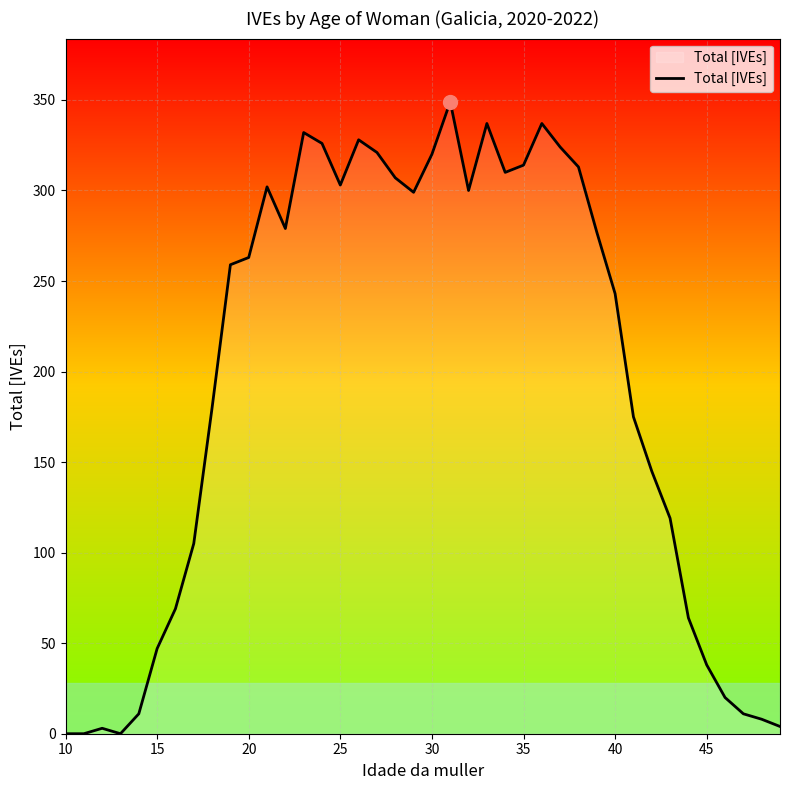

What is the greatest value displayed?

349